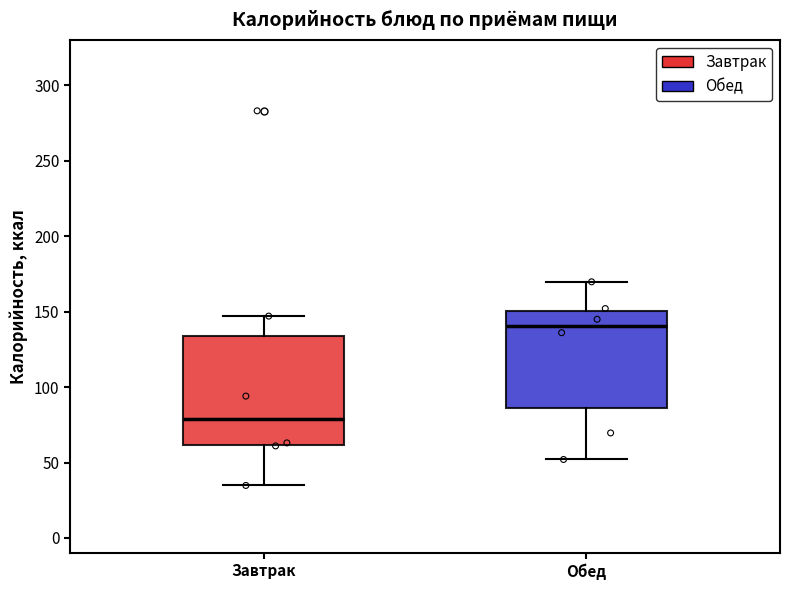

Reading left to right, transcribe this box plot: for each box, give where its median line is, the range the box spans, and where its two whiskers end, as read against the y-axis. The values are not printed on the chart, so give them approximately, as read against the axis.

Завтрак: median 80, box 60 to 135, whiskers 35 to 145
Обед: median 140, box 85 to 150, whiskers 50 to 170